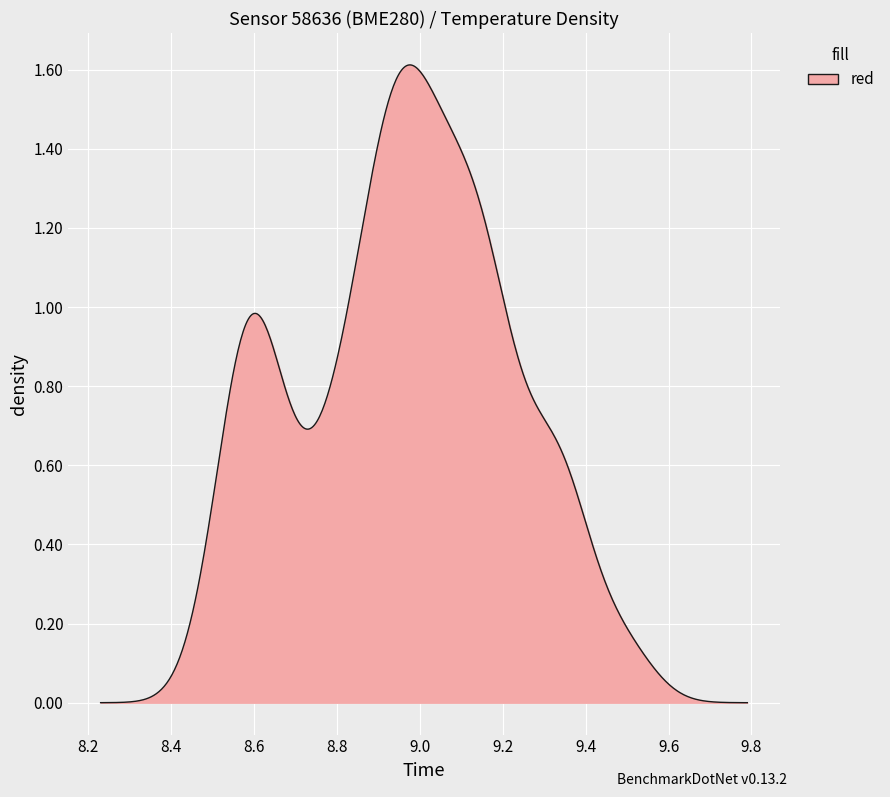

List the labels in order of value, smallest first.

35, 37, 38, 33, 36, 32, 34, 39, 31, 29, 30, 28, 18, 24, 27, 1, 2, 0, 21, 25, 26, 20, 15, 17, 19, 16, 22, 23, 13, 4, 5, 3, 11, 12, 6, 10, 14, 8, 7, 9